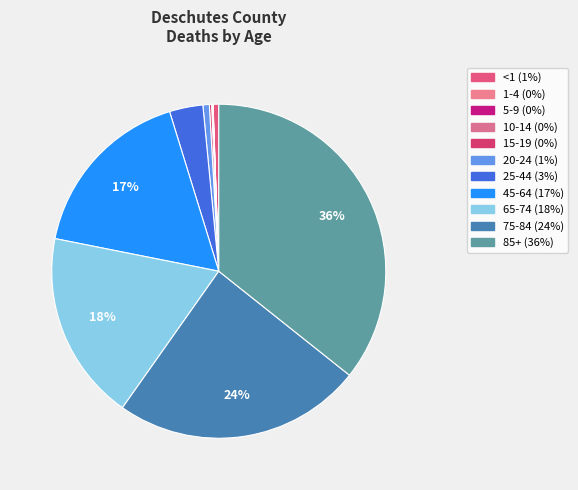

Which slice is the smallest?

1-4